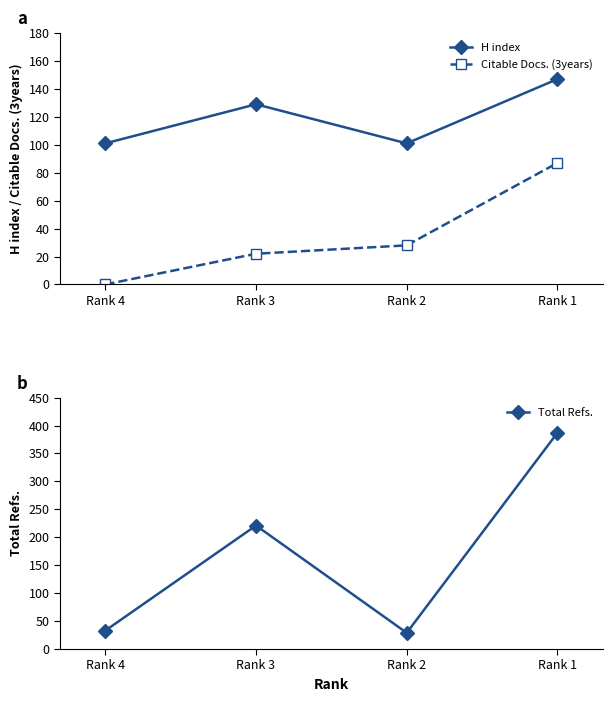

True or false: Citable Docs. (3years) and Total Refs. cross at least once.

False